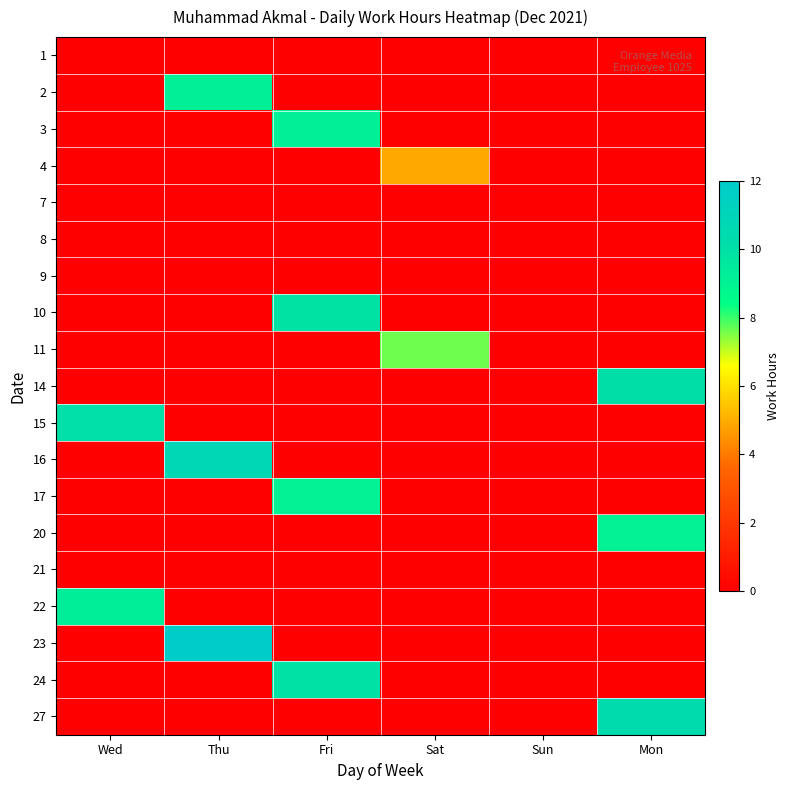

At how many categories does at least one series exceed 3?

5